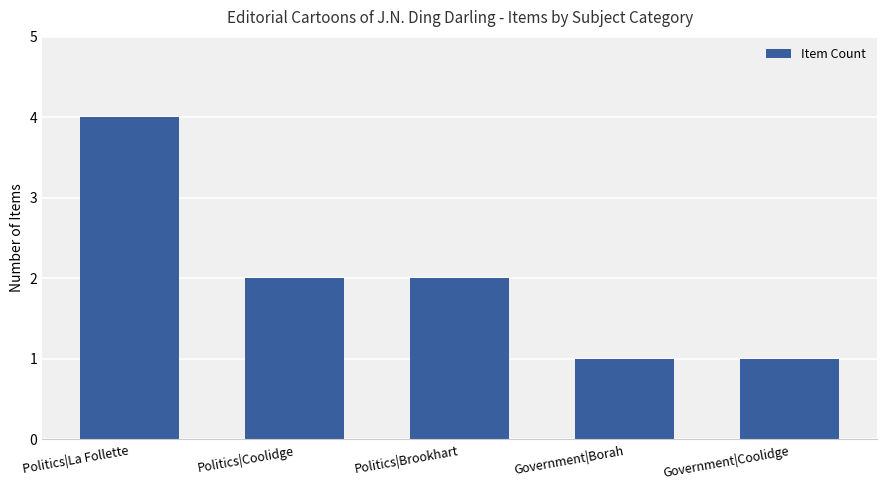

Between Politics|Coolidge and Politics|La Follette, which is larger?

Politics|La Follette